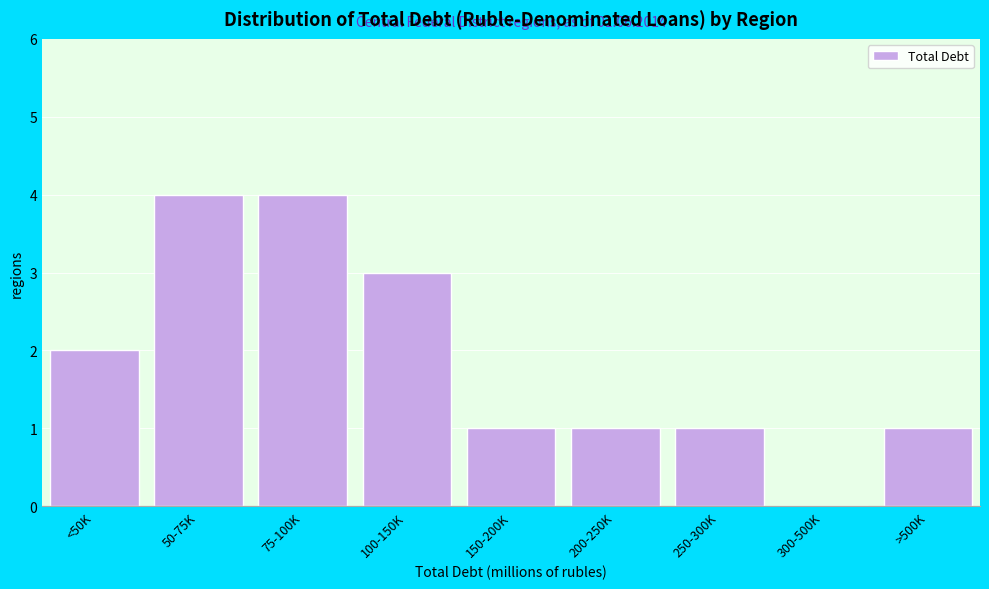

Reading left to right, what are all the values shown in this chart?

<50K=2	50-75K=4	75-100K=4	100-150K=3	150-200K=1	200-250K=1	250-300K=1	300-500K=0	>500K=1